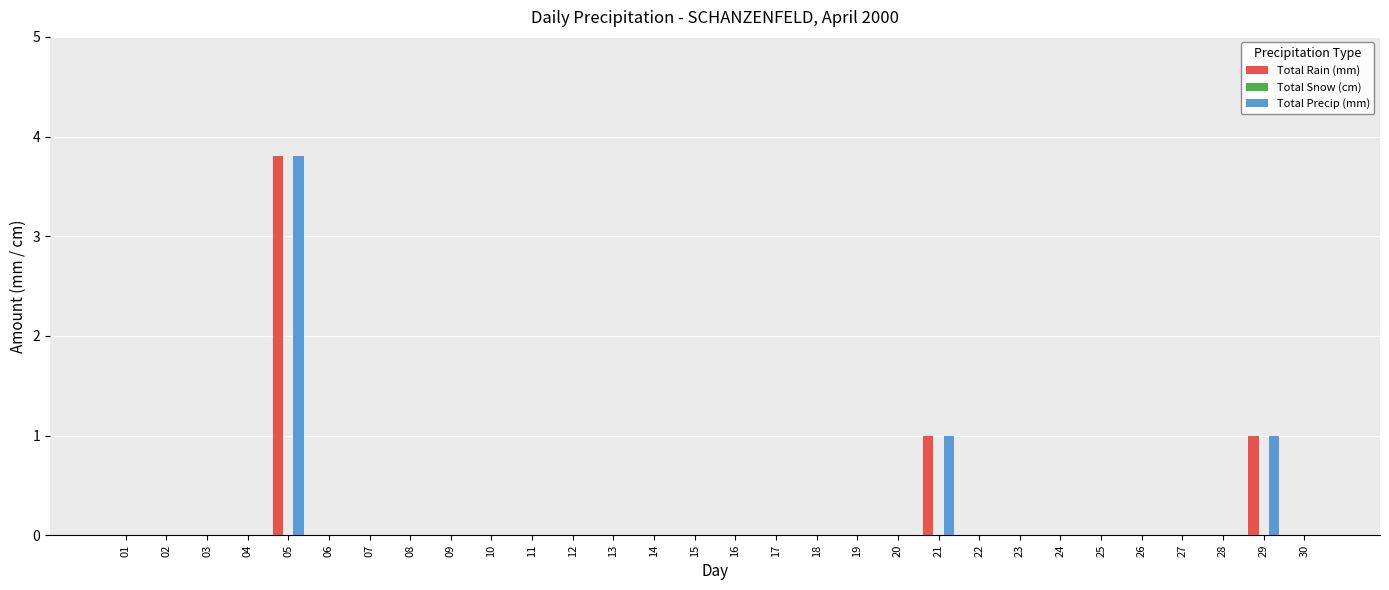

What is the average value of the Total Rain (mm) series?

0.2